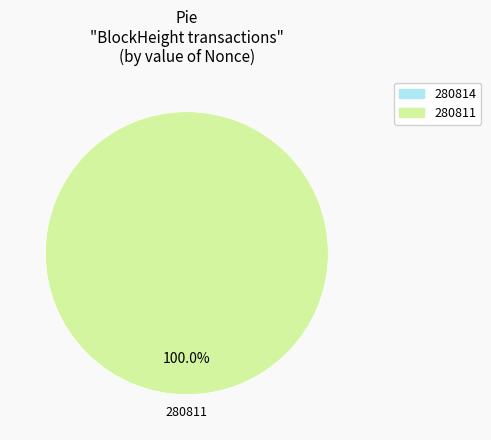

How many segments does this pie chart have?

2